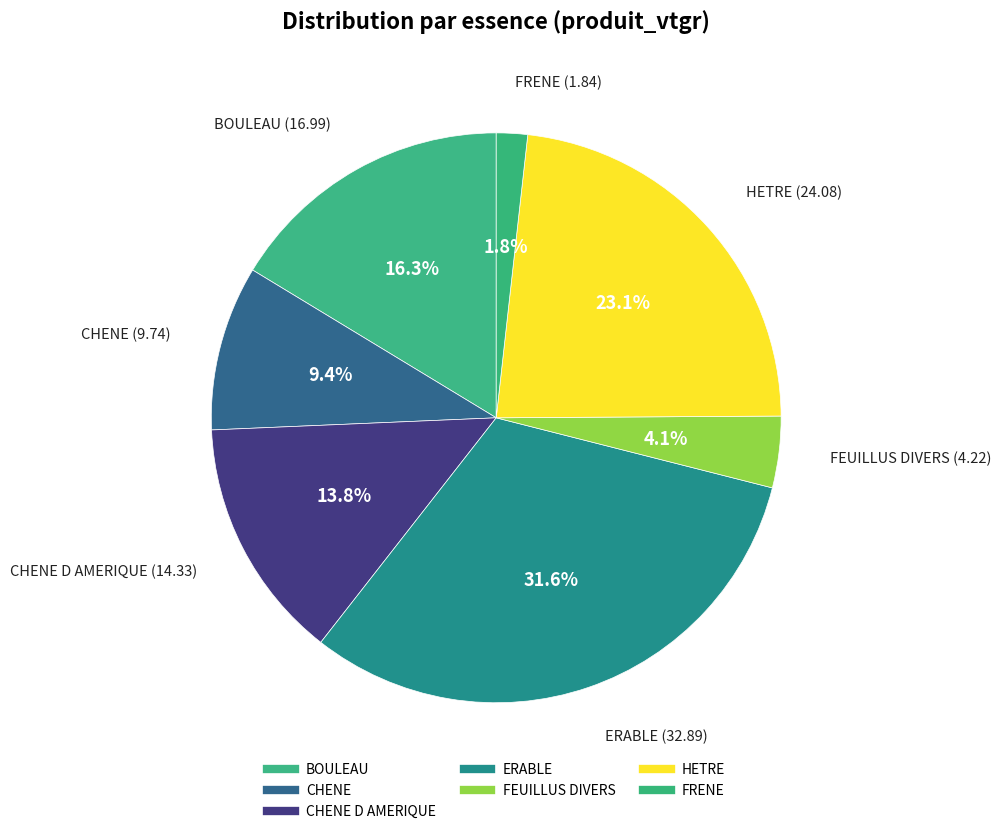

How many segments does this pie chart have?

7